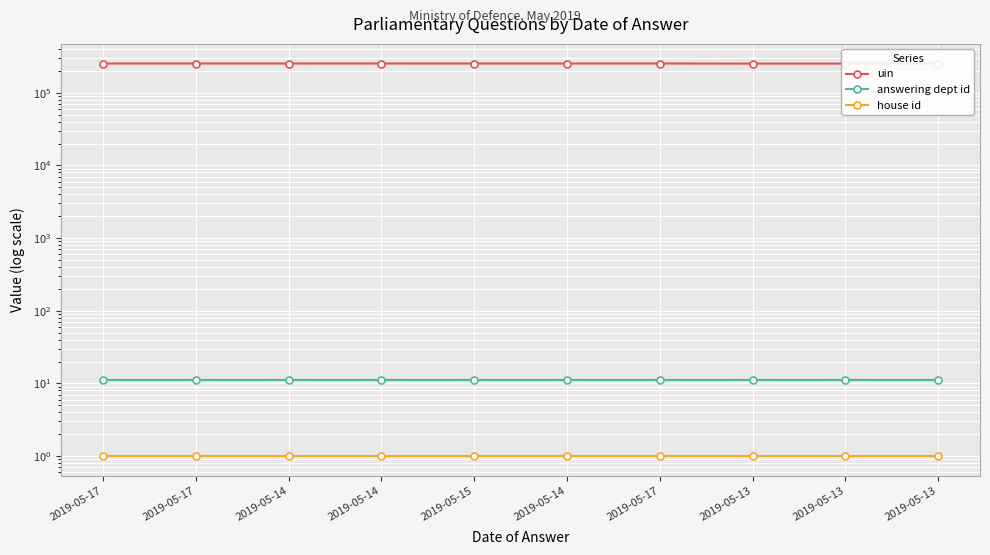

The house id series shows 0 at 2019-05-17. True or false?

False